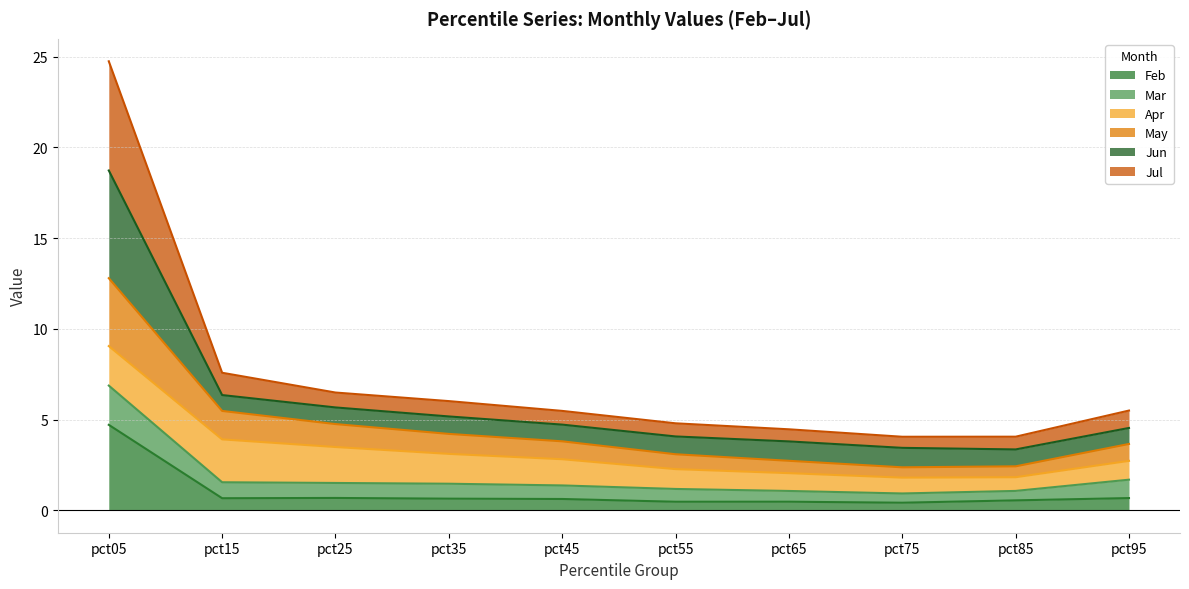

What is the difference between the highest and lowest values at pct25?

5.8